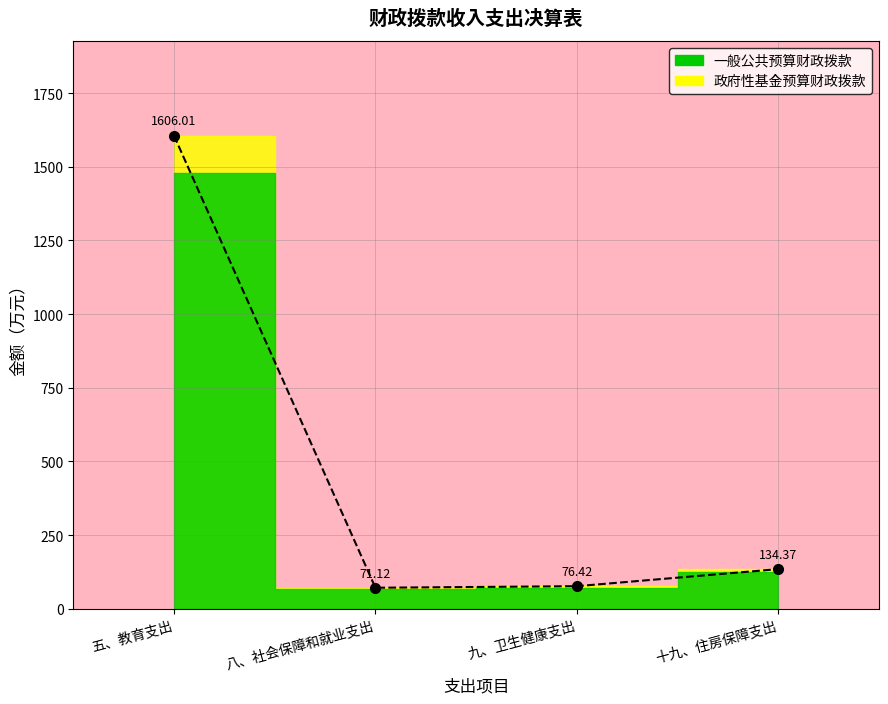

Where does the data first go above 134?

五、教育支出